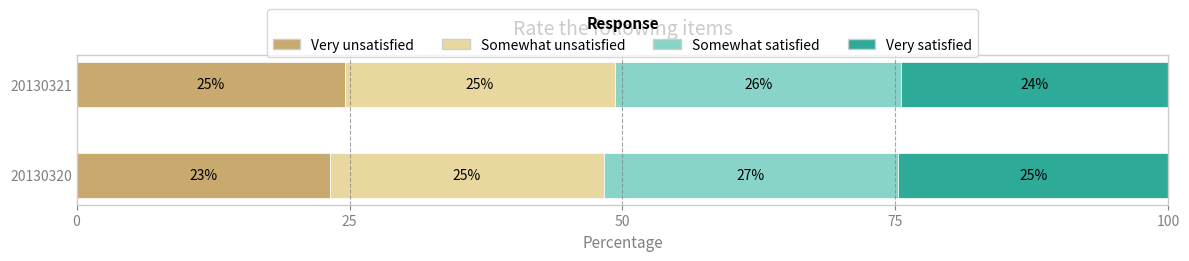

What is the minimum value for Very unsatisfied?

23.2